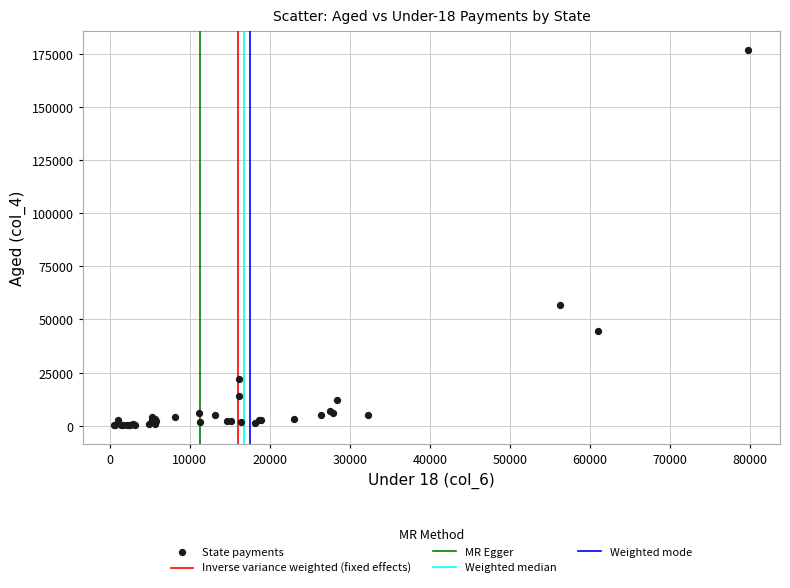

What Y value in the scatter plot is closest to 88495?

56619